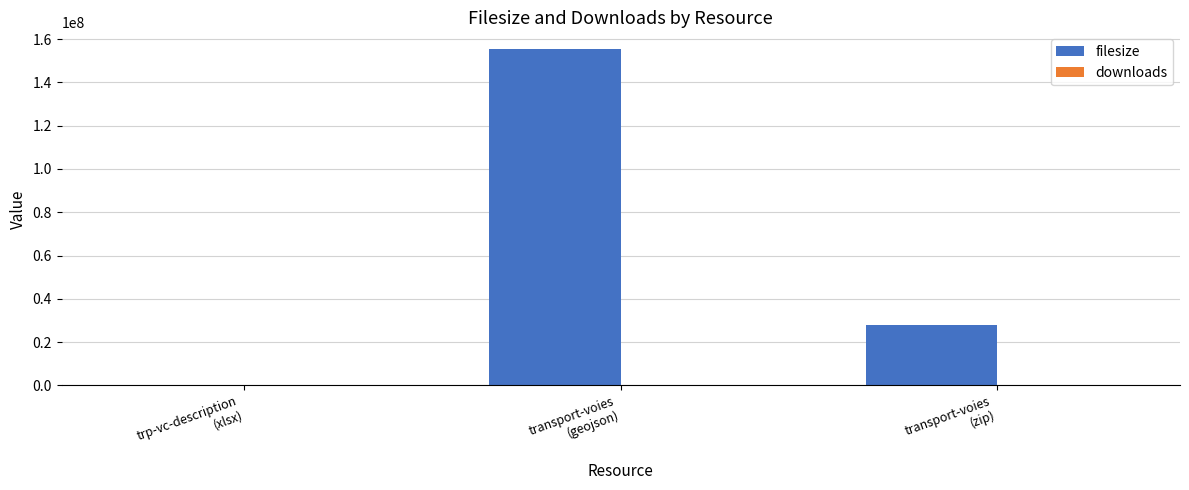

Which series has the largest total across all categories?

filesize